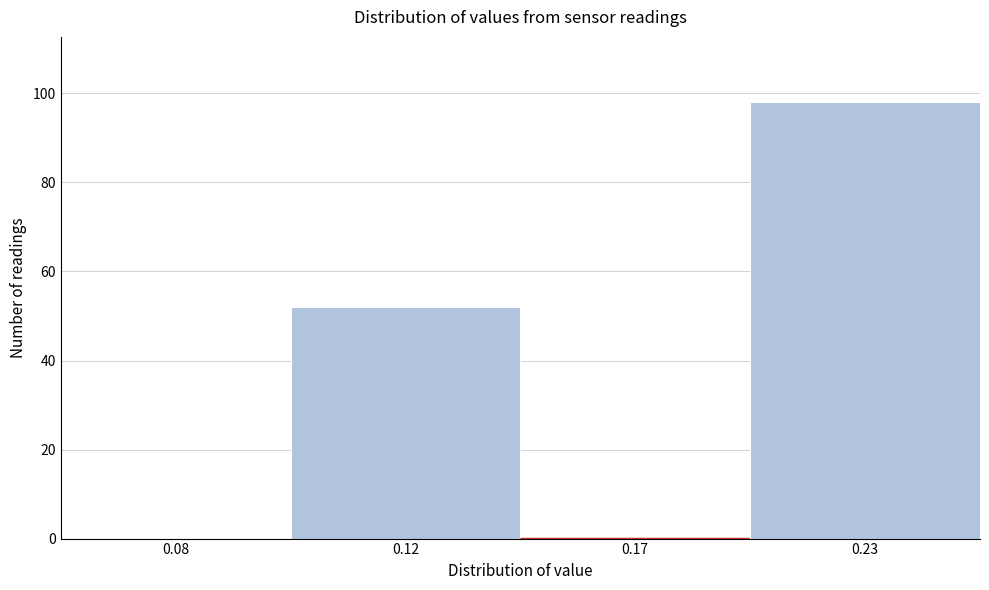

Reading left to right, list all the values displayed in this chart.

0.08=0	0.12=52	0.17=0	0.23=98